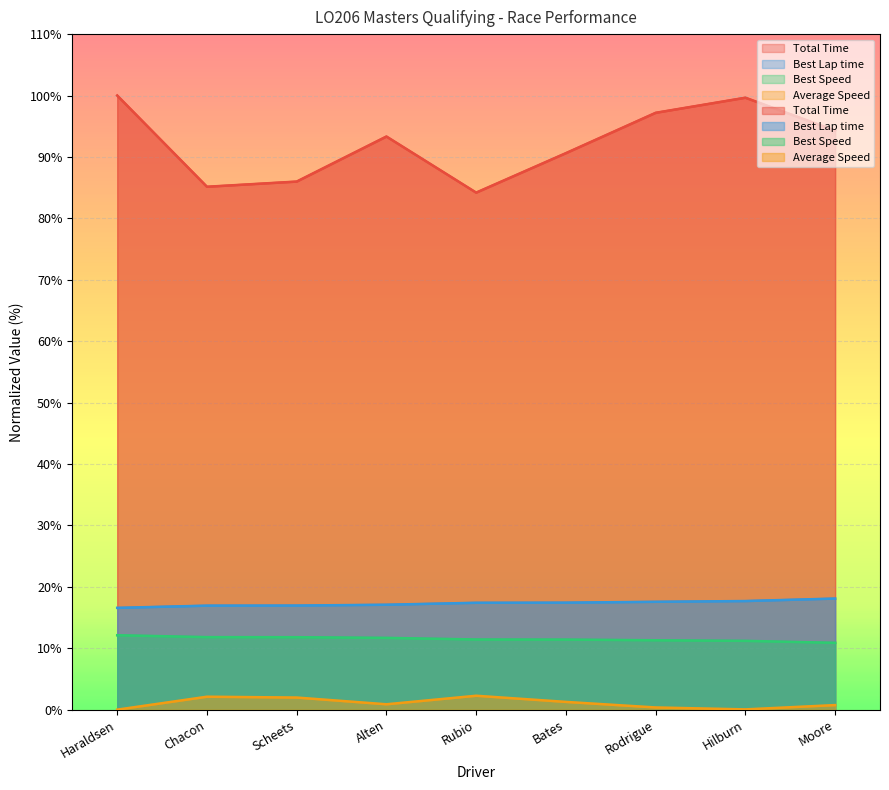

How many values in Average Speed are above zero?

8